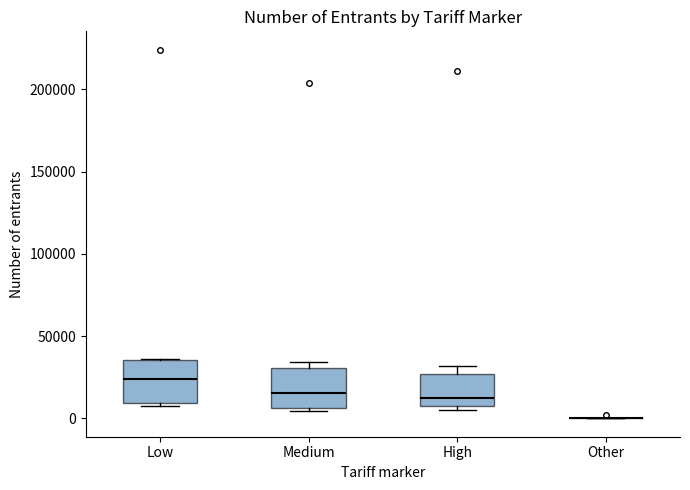

Reading left to right, transcribe this box plot: for each box, give where its median line is, the range the box spans, and where its two whiskers end, as read against the y-axis. The values are not printed on the chart, so give them approximately, as read against the axis.

Low: median 25000, box 10000 to 35000, whiskers 5000 to 35000
Medium: median 15000, box 5000 to 30000, whiskers 5000 (just below the box's lower edge) to 35000
High: median 10000 (just above the box's lower edge), box 10000 to 25000, whiskers 5000 to 30000
Other: box collapsed to a line at 0, whiskers 0 to 0